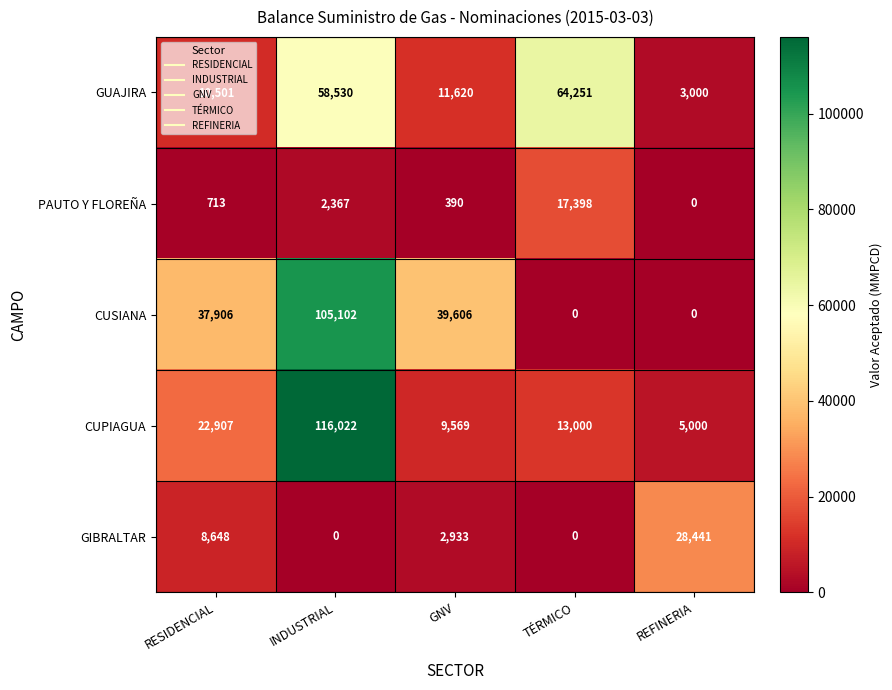

What is the highest value of the PAUTO Y FLOREÑA series?

17398